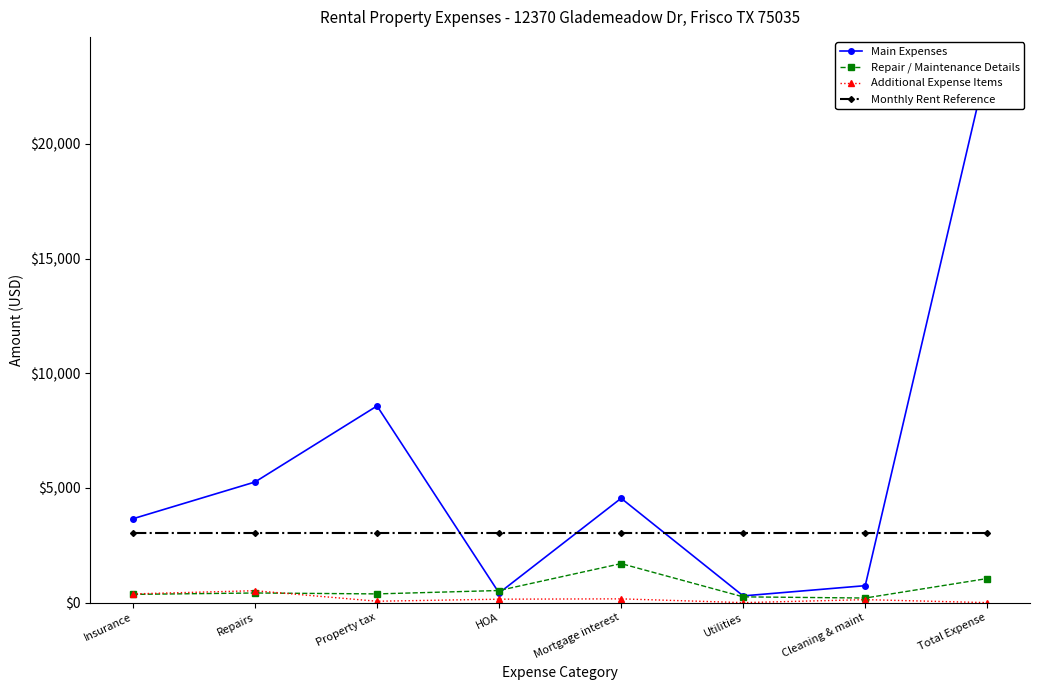

Reading left to right, extract all data points from this chart.

Main Expenses: 3656.0	5258.0	8573.2	420.0	4548.7	293.0	739.0	23487.9
Repair / Maintenance Details: 359.0	420.0	380.0	528.0	1701.0	251.0	200.0	1050.0
Additional Expense Items: 379.0	519.0	60.0	150.0	164.0	0.0	129.0	0.0
Monthly Rent Reference: 3049.1	3049.1	3049.1	3049.1	3049.1	3049.1	3049.1	3049.1